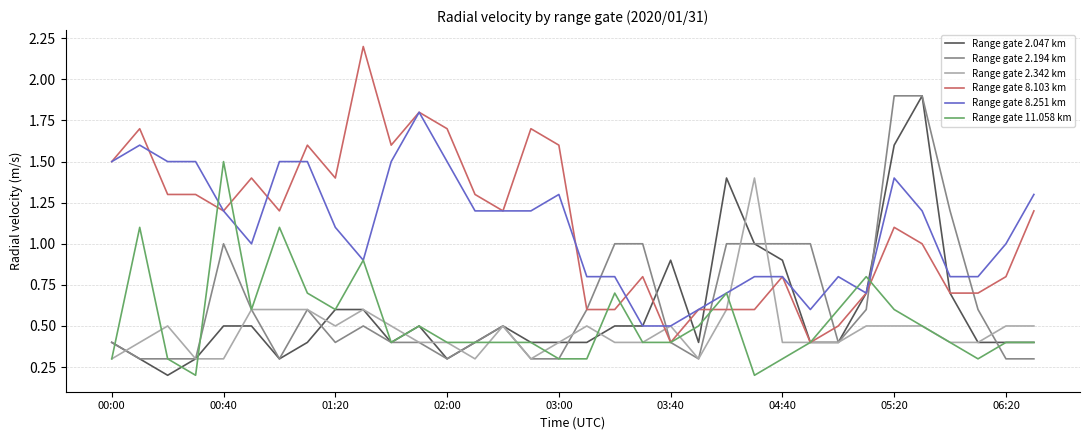

What is the greatest value displayed?

2.2